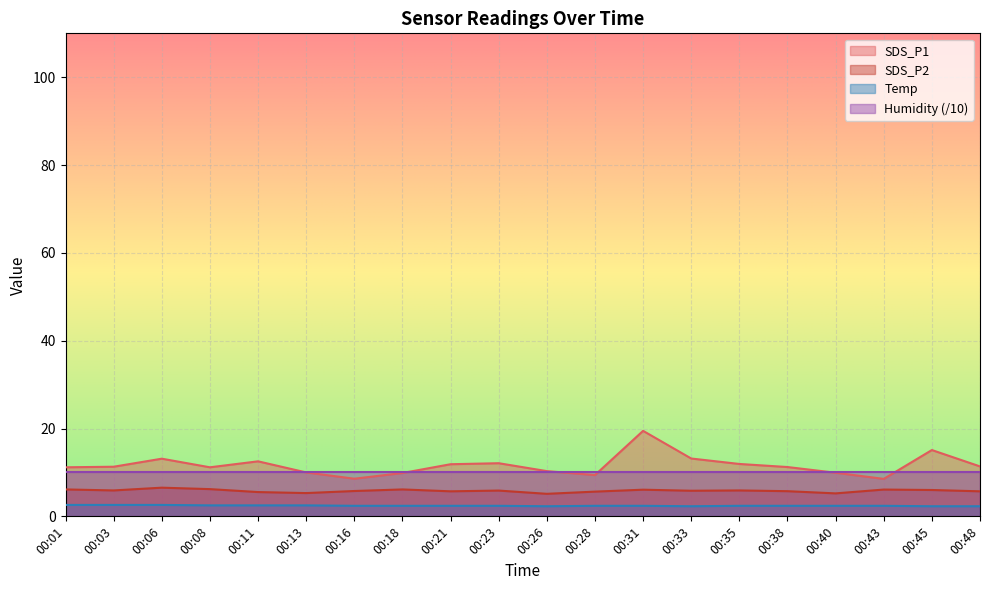

What are all the series names shown in the legend?

SDS_P1, SDS_P2, Temp, Humidity (/10)